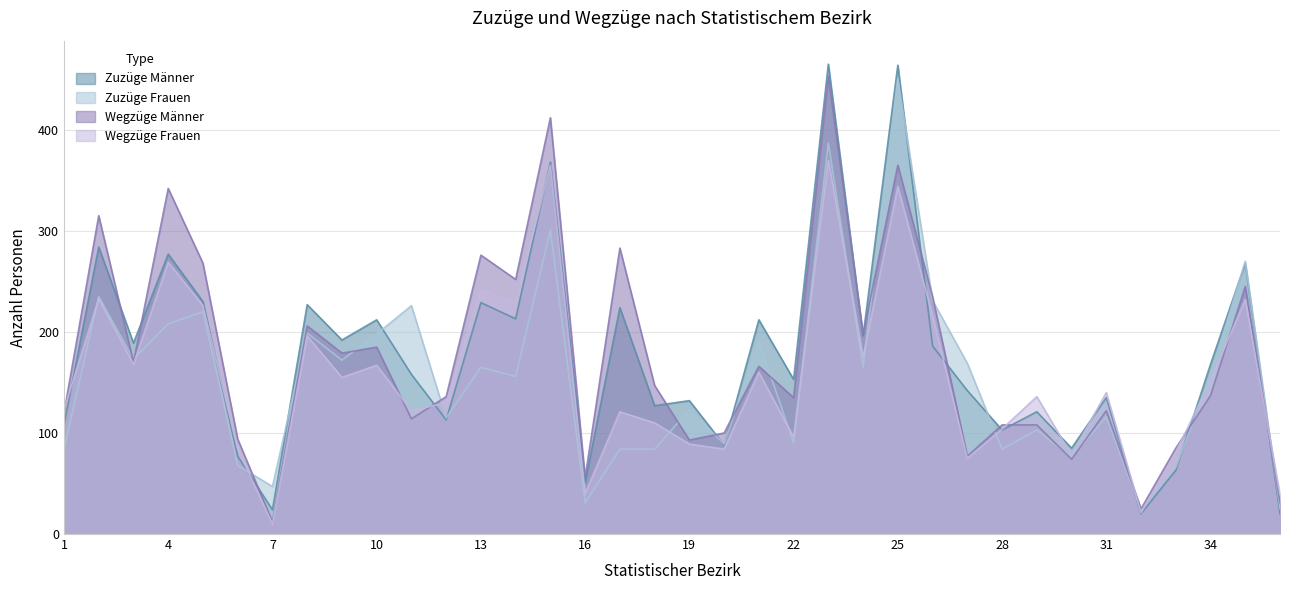

The Wegzüge Frauen series shows 72 at 9. True or false?

False